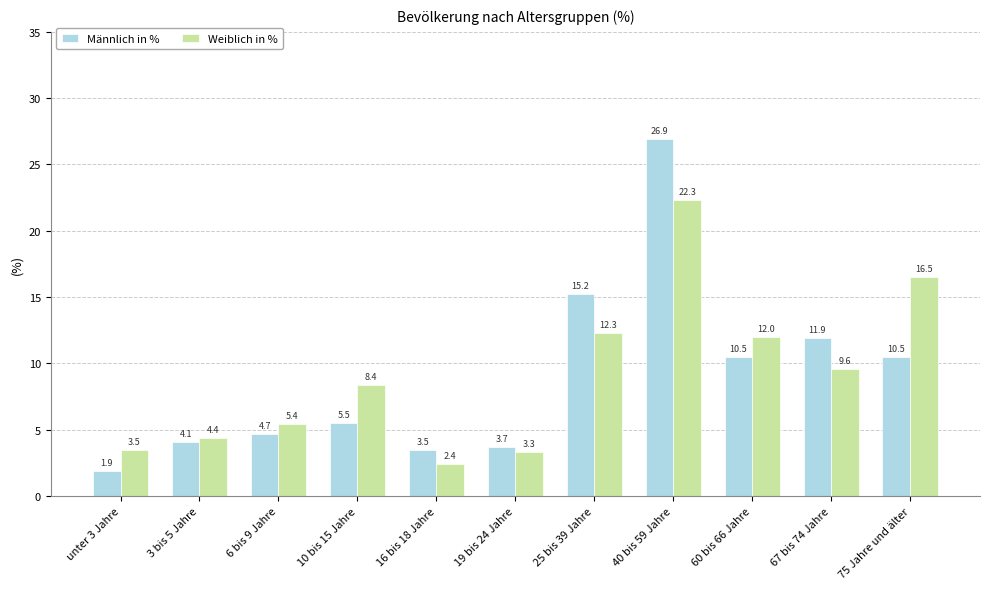

Which series has the largest total across all categories?

Weiblich in %